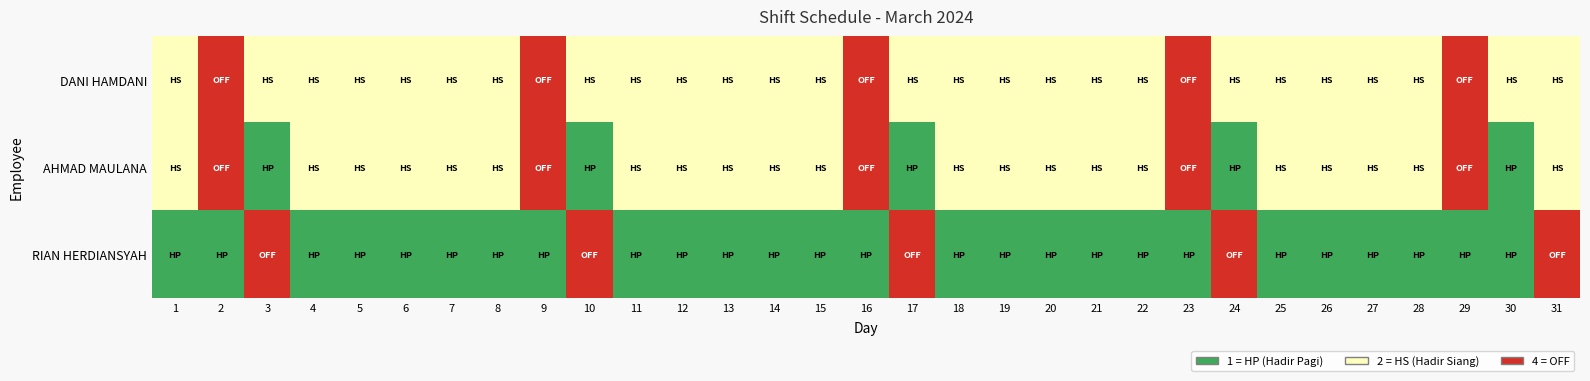

At which category is the sum across all series the highest?

30